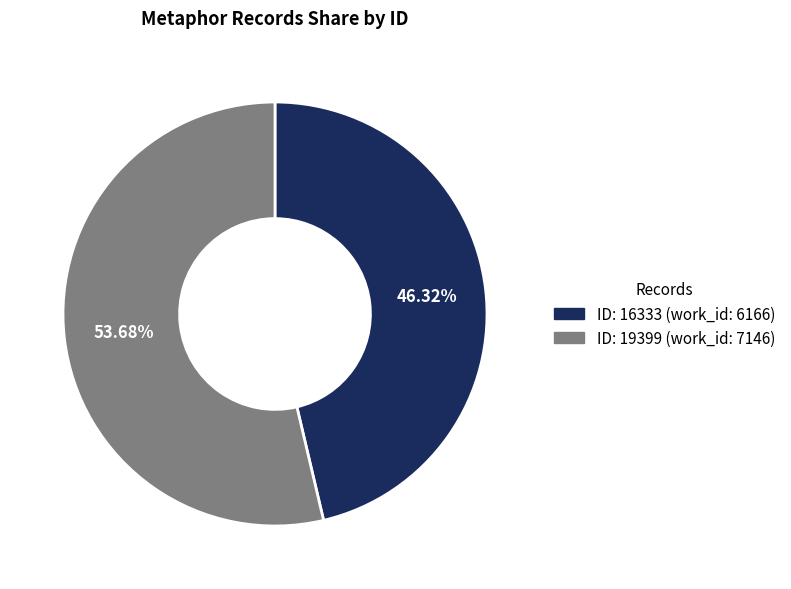

Does any single category account for the majority?

Yes